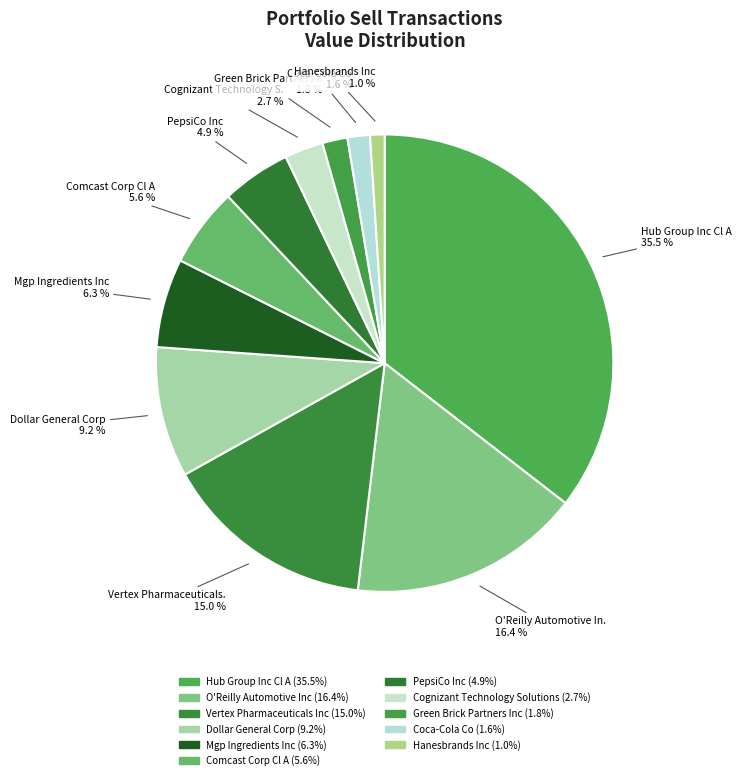

How many segments does this pie chart have?

11